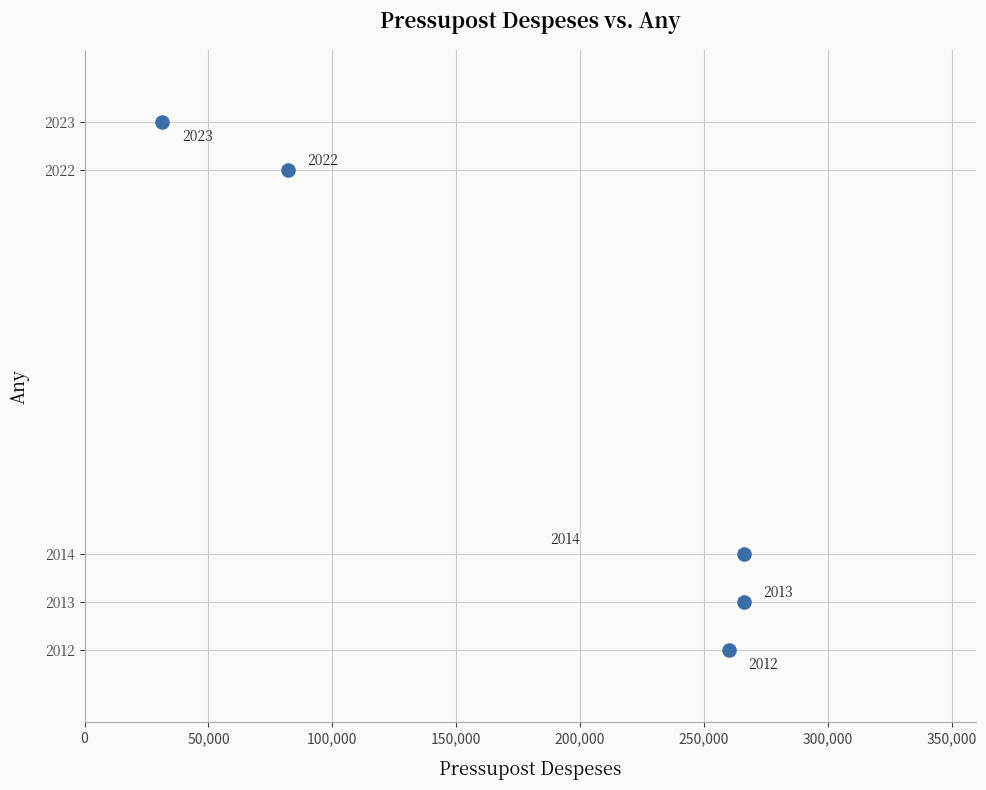

What is the average Y value?

2017